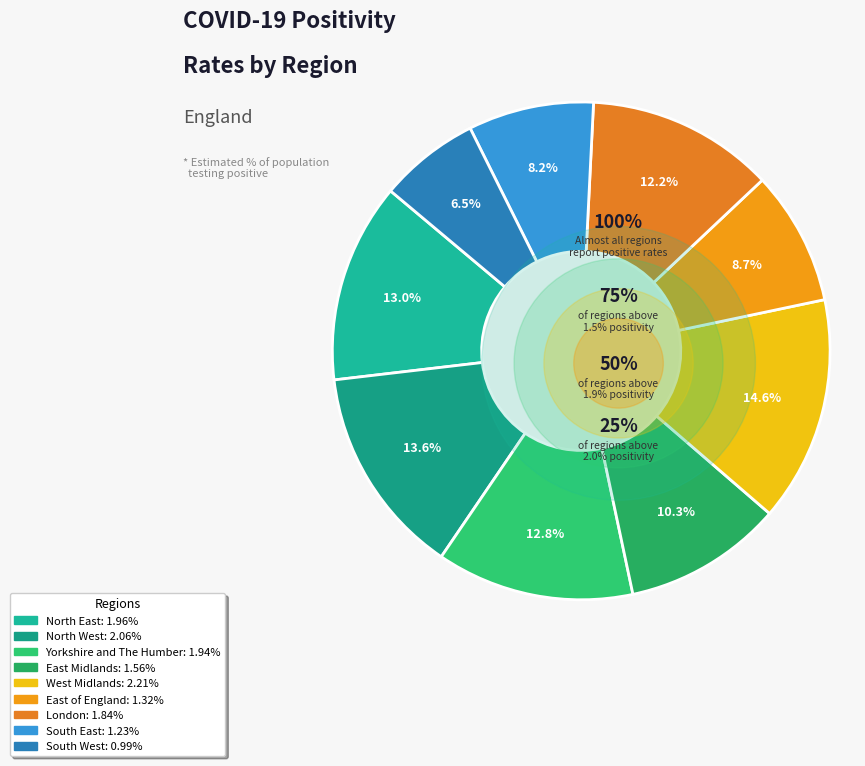

Does West Midlands account for over 50% of the chart?

No